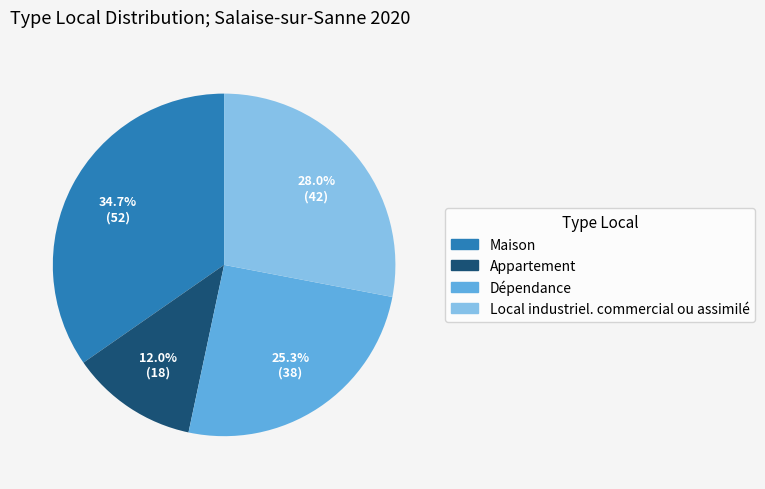

To the nearest percent, what is the difference between the largest and smallest slice percentages?

23%